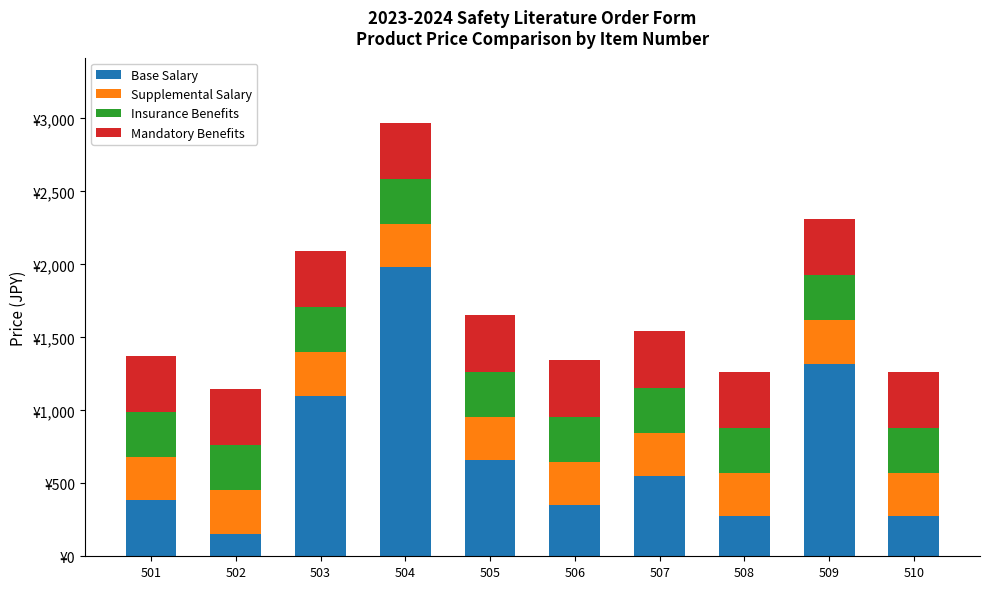

What are all the series names shown in the legend?

Base Salary, Supplemental Salary, Insurance Benefits, Mandatory Benefits